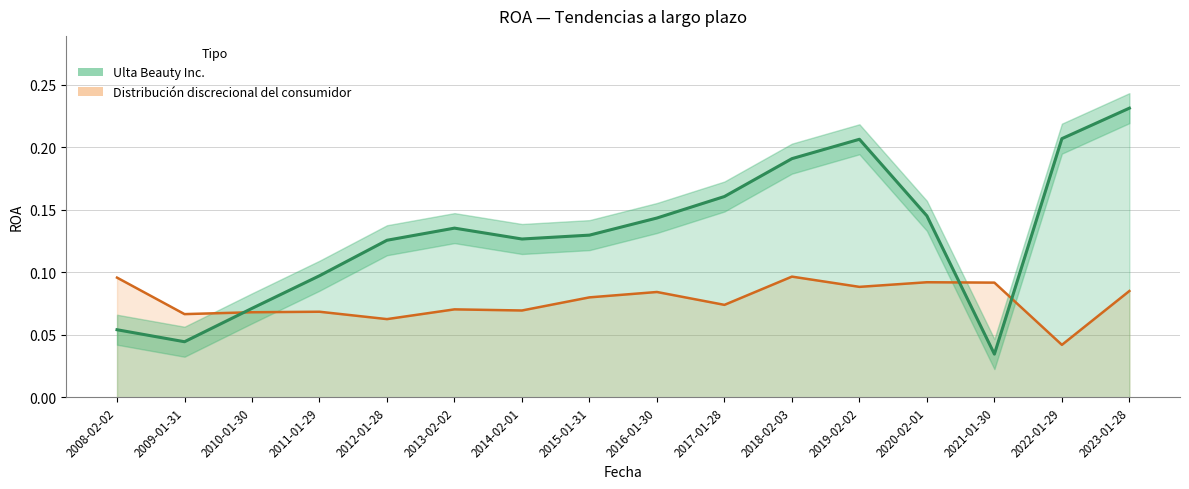

At which category does Ulta Beauty Inc. reach its first local peak?

2013-02-02